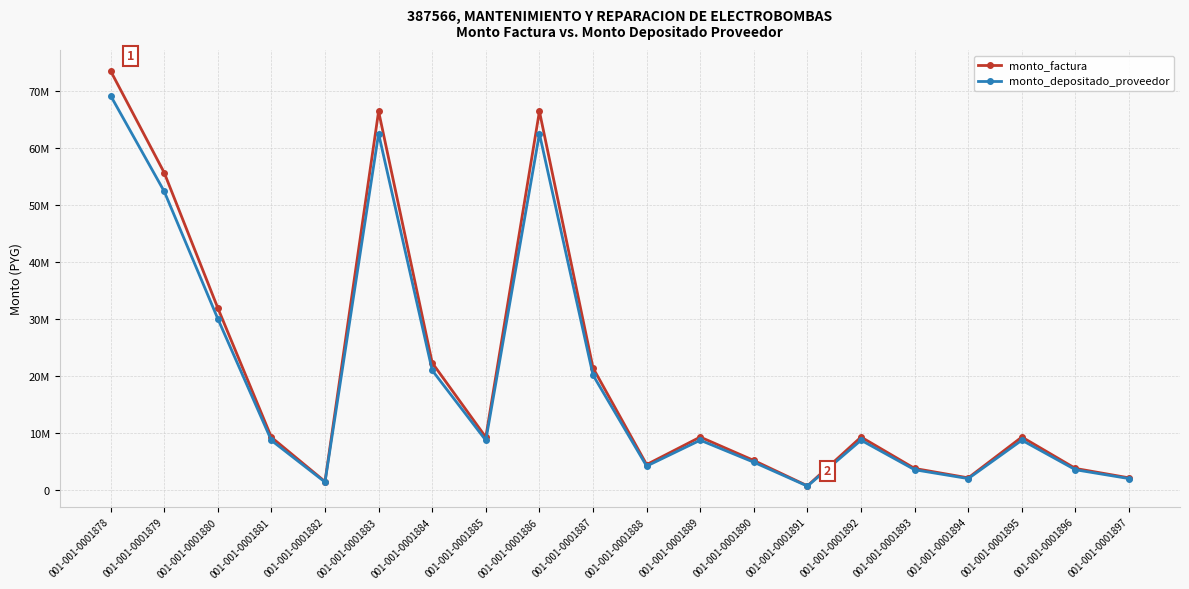

Is this an area chart (filled region under the line)?

No